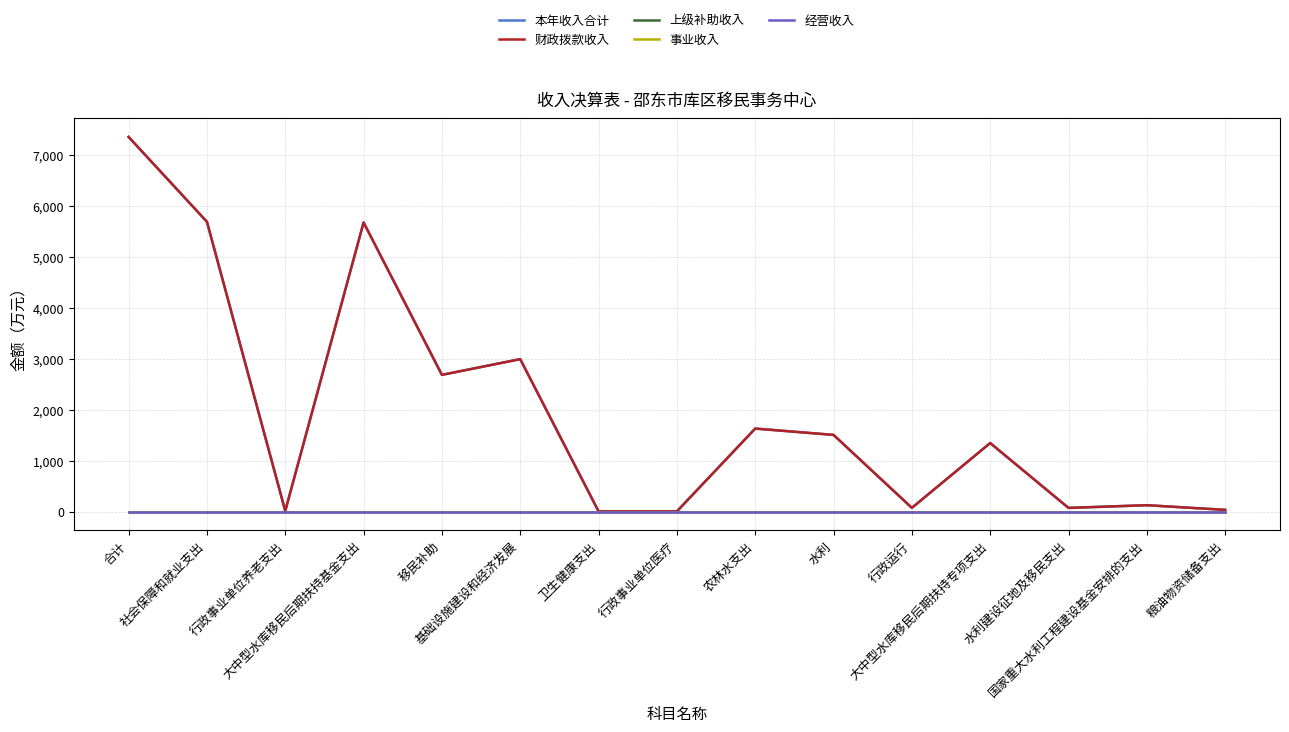

Does the chart have visible grid lines?

Yes